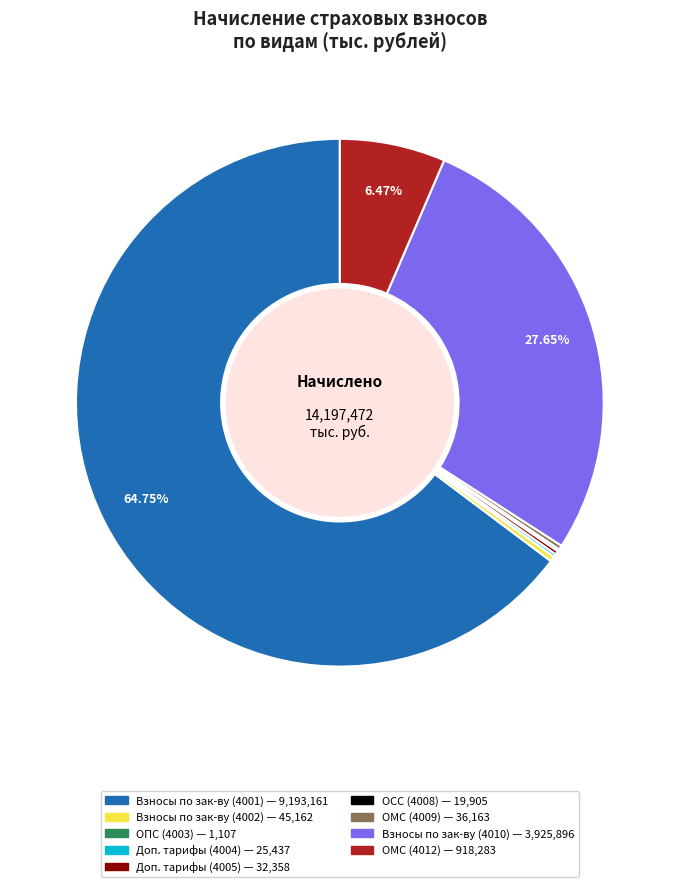

Is there a majority slice in this chart?

Yes